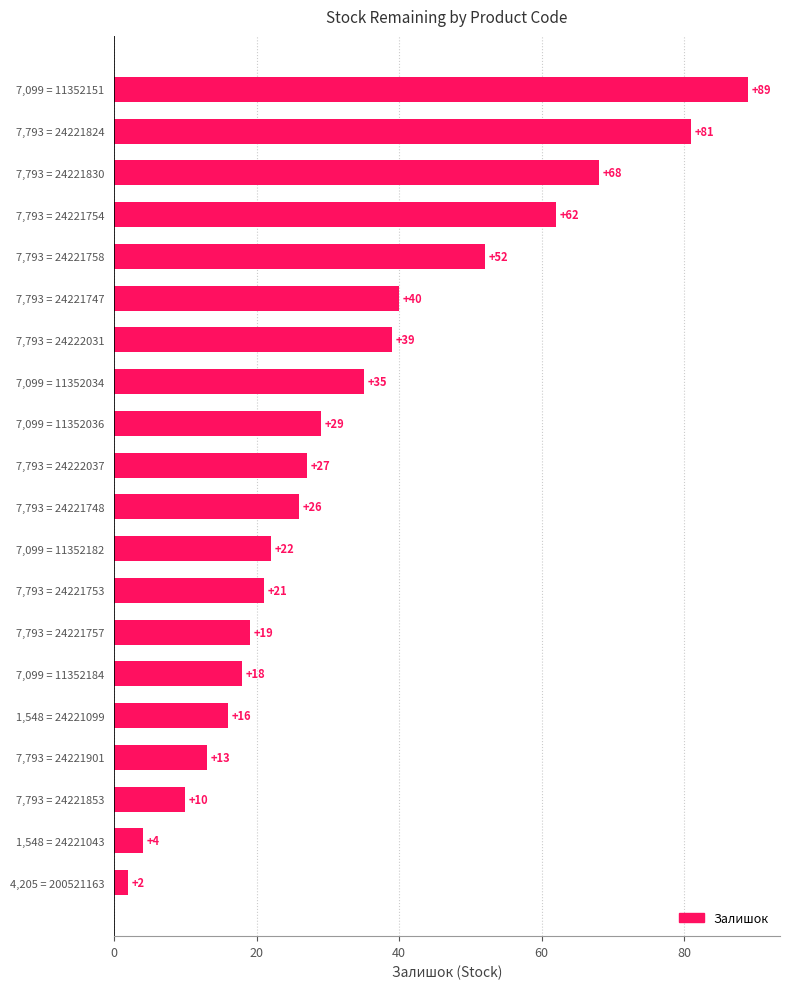

List the labels in order of value, smallest first.

4,205 = 200521163, 1,548 = 24221043, 7,793 = 24221853, 7,793 = 24221901, 1,548 = 24221099, 7,099 = 11352184, 7,793 = 24221757, 7,793 = 24221753, 7,099 = 11352182, 7,793 = 24221748, 7,793 = 24222037, 7,099 = 11352036, 7,099 = 11352034, 7,793 = 24222031, 7,793 = 24221747, 7,793 = 24221758, 7,793 = 24221754, 7,793 = 24221830, 7,793 = 24221824, 7,099 = 11352151